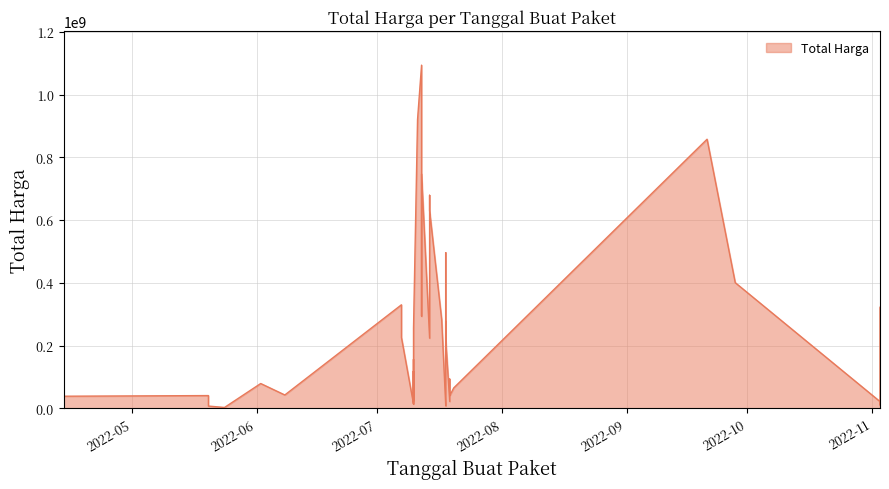

Approximately how many times larger is the value at 2022-07-12 compared to 2022-07-07?

4.8